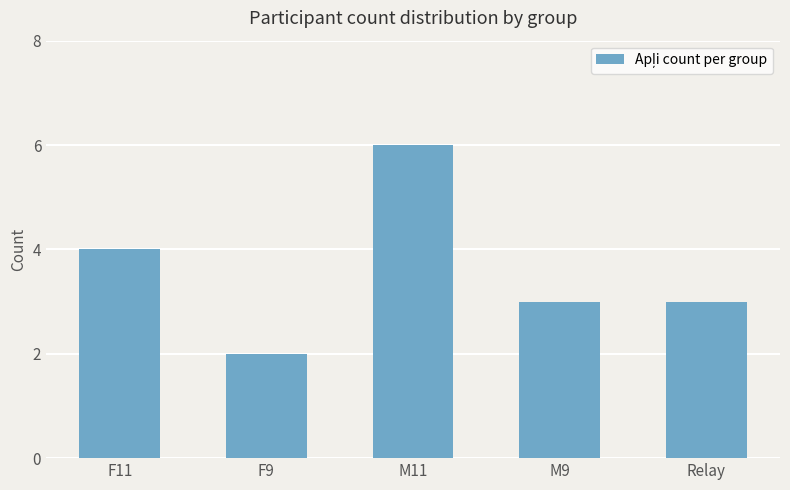

What is the value of the 1st bar from the left?

4